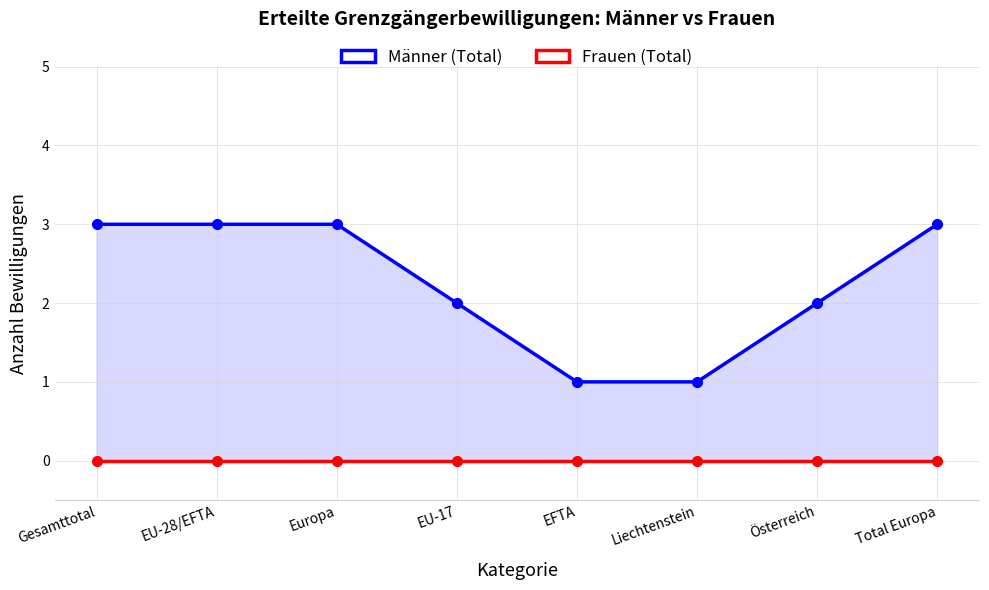

True or false: Männer (Total) and Frauen (Total) intersect in this chart.

False